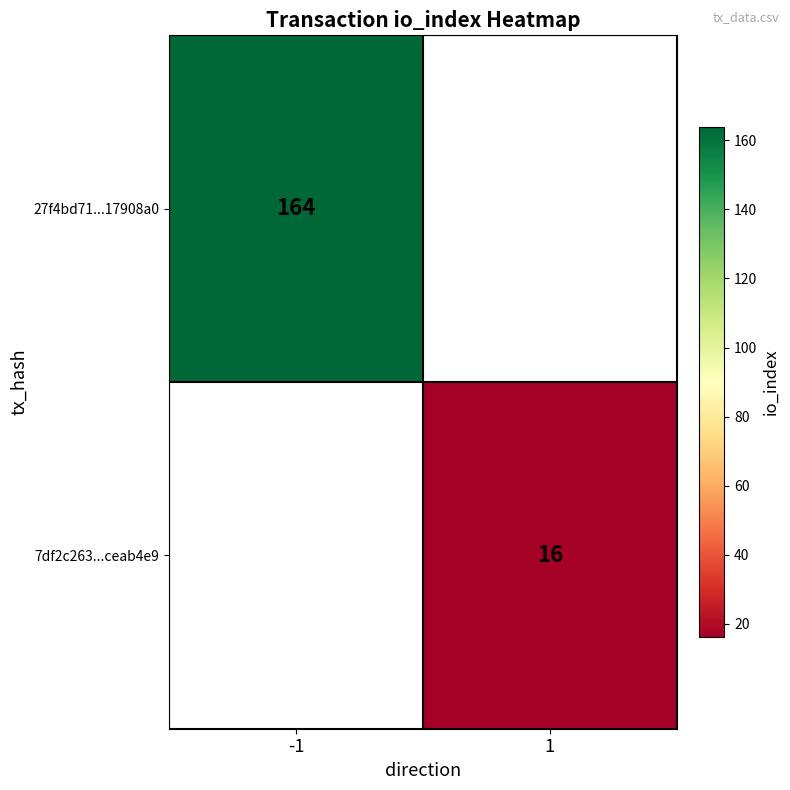

What is the greatest value displayed?

164.0